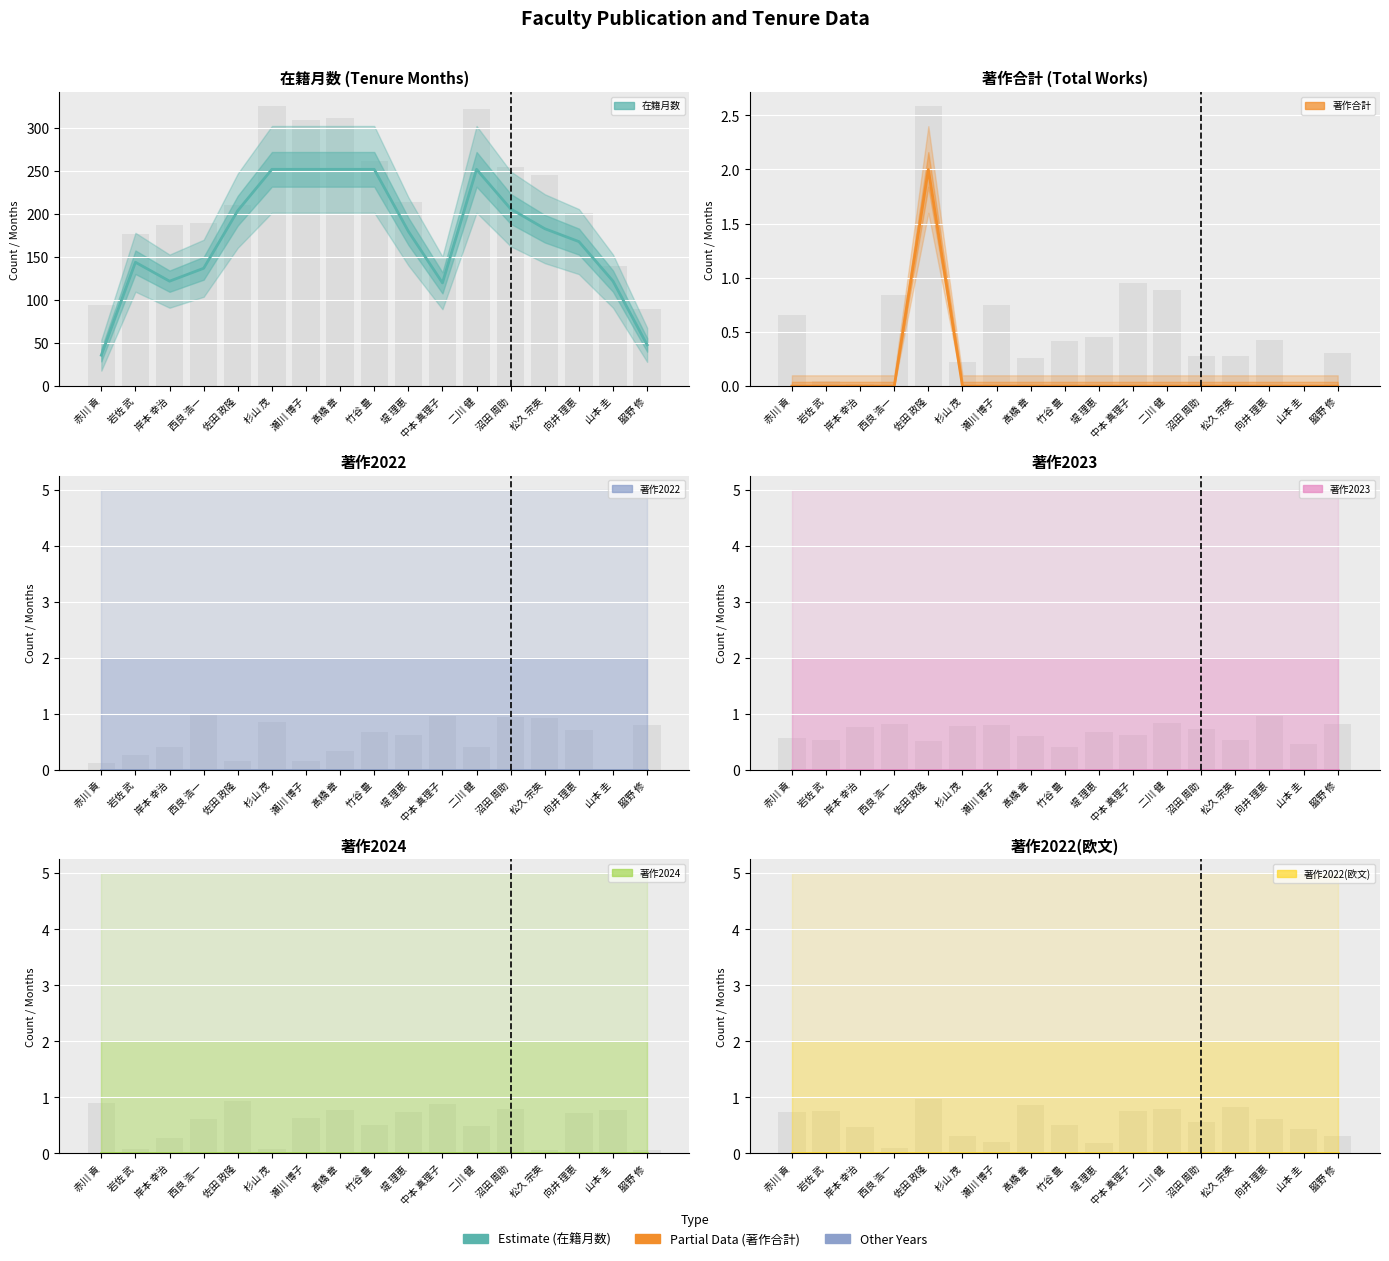

Is it true that 著作合計 equals 0 at 沼田 周助?

True